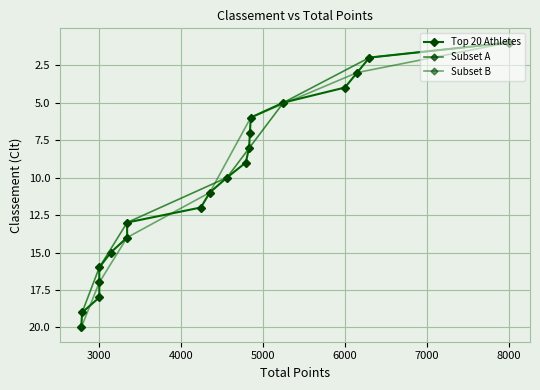

True or false: the data has more than 0 interior local peaks.

False